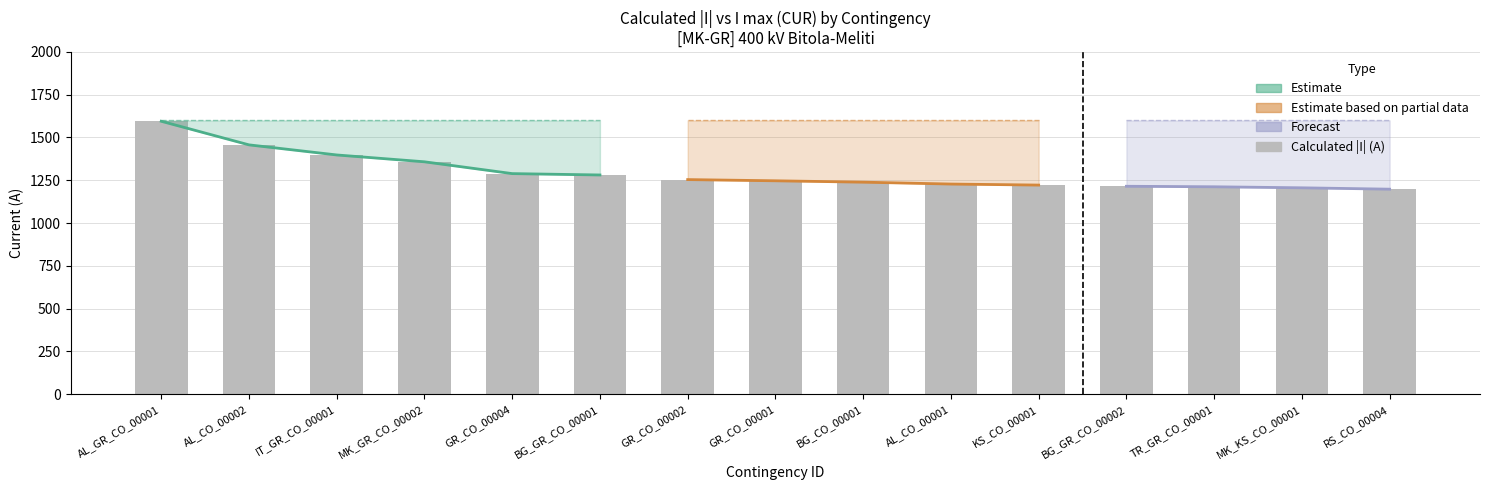

Is it true that i_max_cur equals 1600 at 9?

True